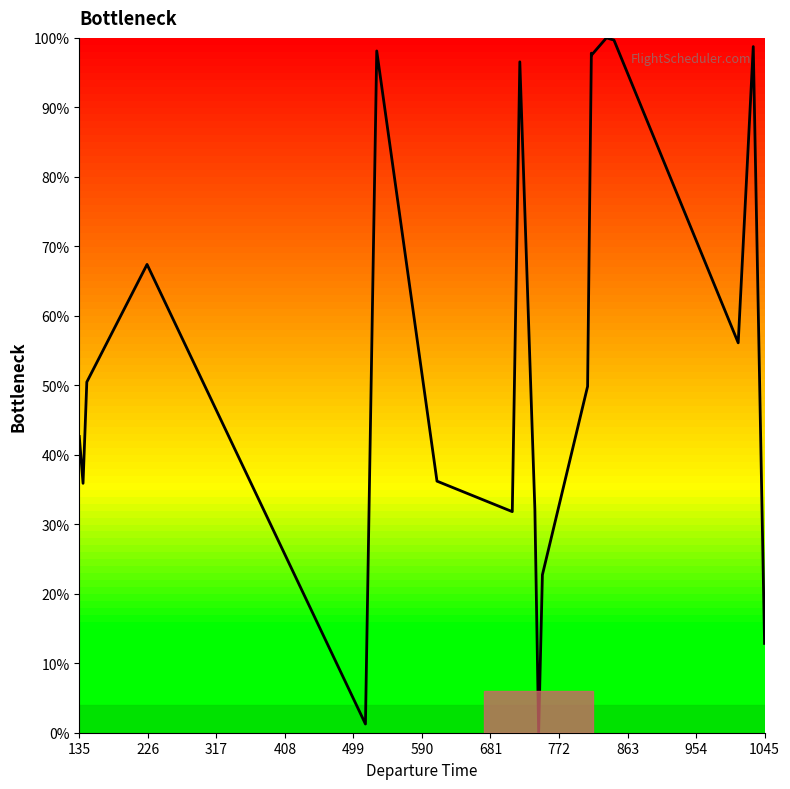

How many interior local valleys (lower than both neighbors) does the data have?

6